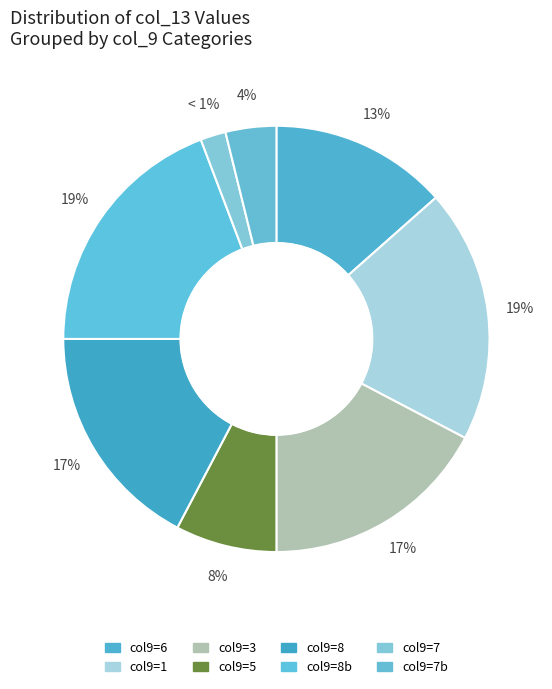

Is 6 the majority of the pie?

No